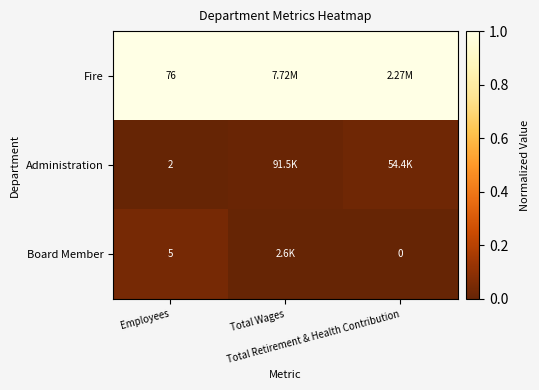

Between Total Retirement & Health Contribution and Employees, which is larger?

Total Retirement & Health Contribution